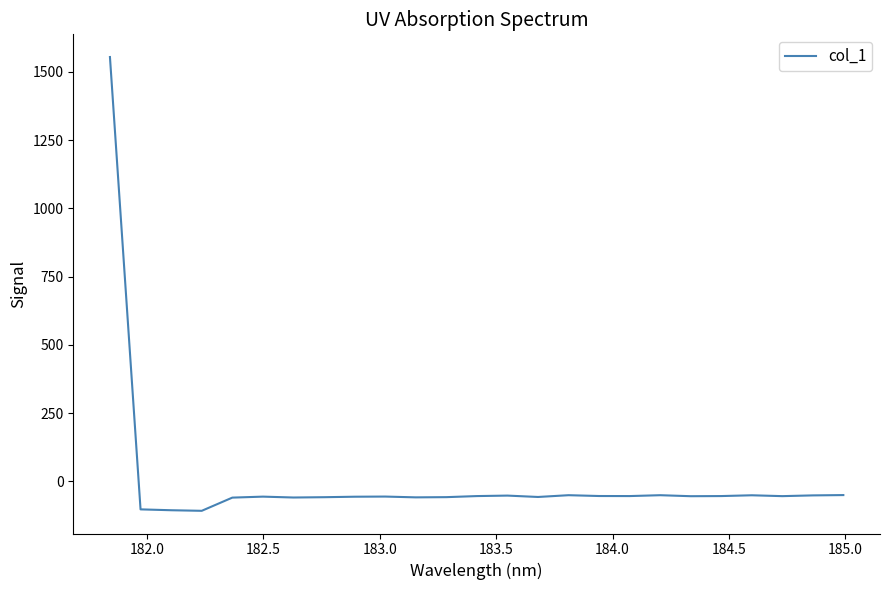

What is the maximum value shown in the chart?

1554.1